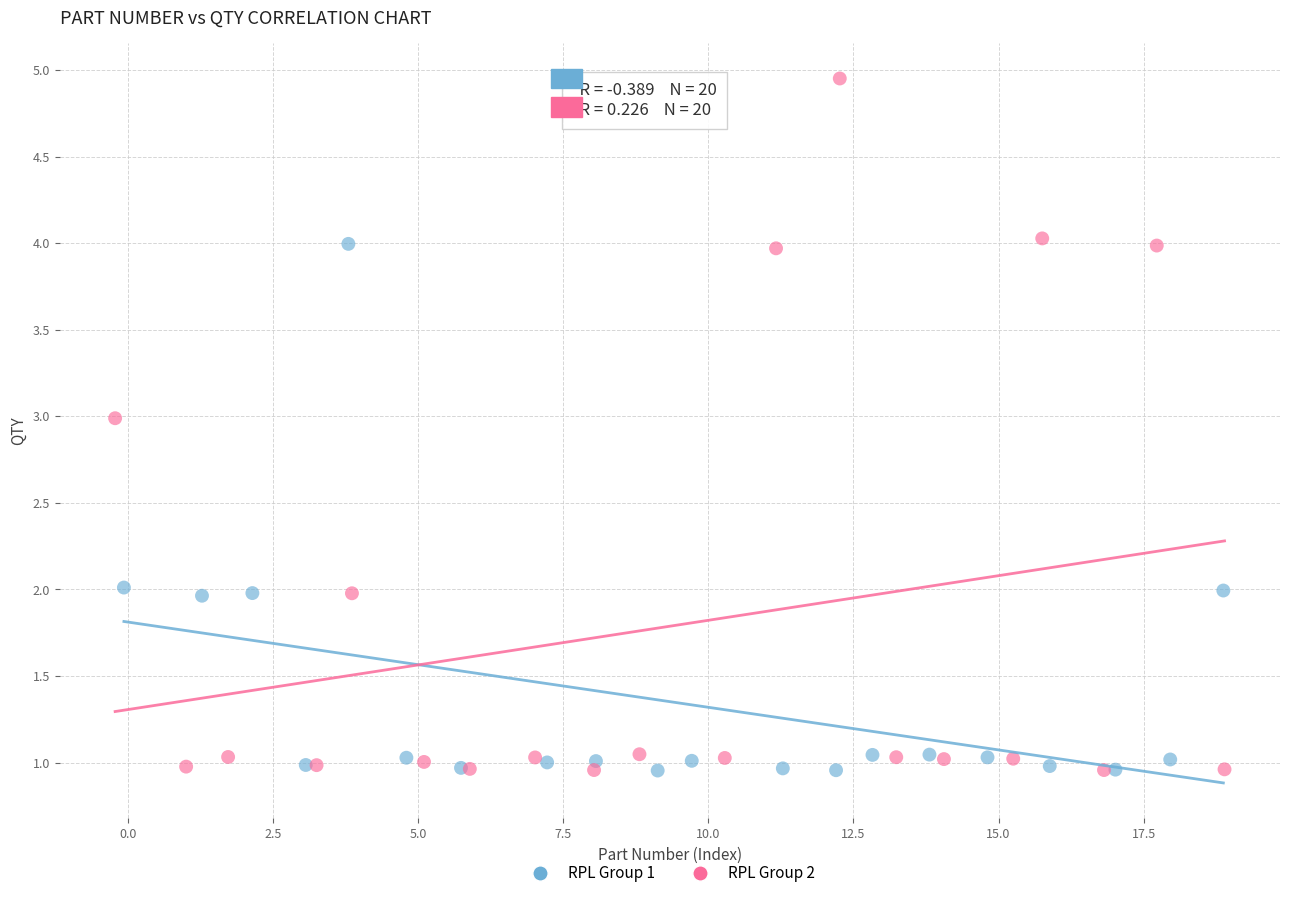

Which series contains the highest Y value?

RPL Group 2